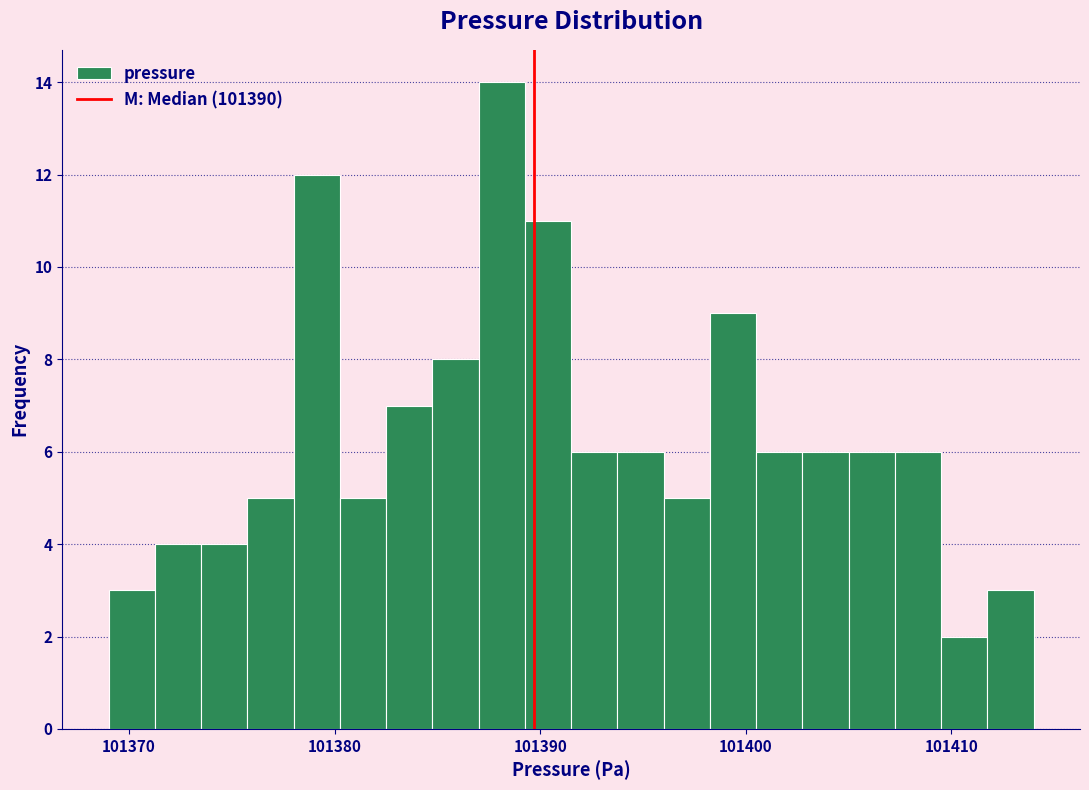

Read against the x-axis, roughly where is the centre of the tallest bar?

101388